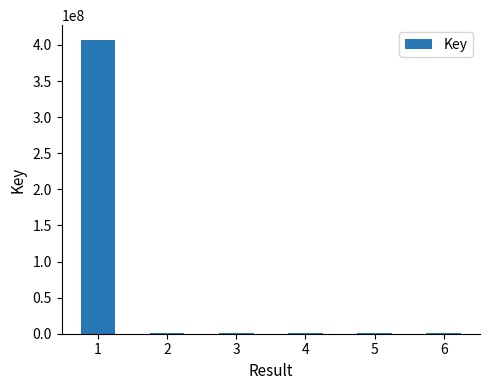

What is the maximum value shown in the chart?

407016553